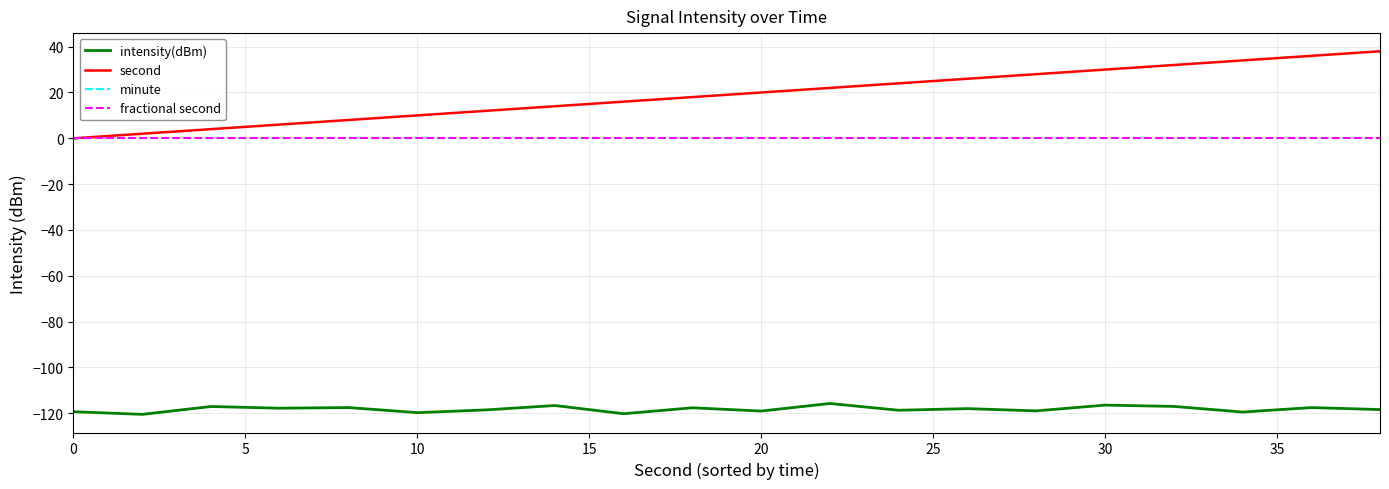

Does the chart display data point markers on the line(s)?

No